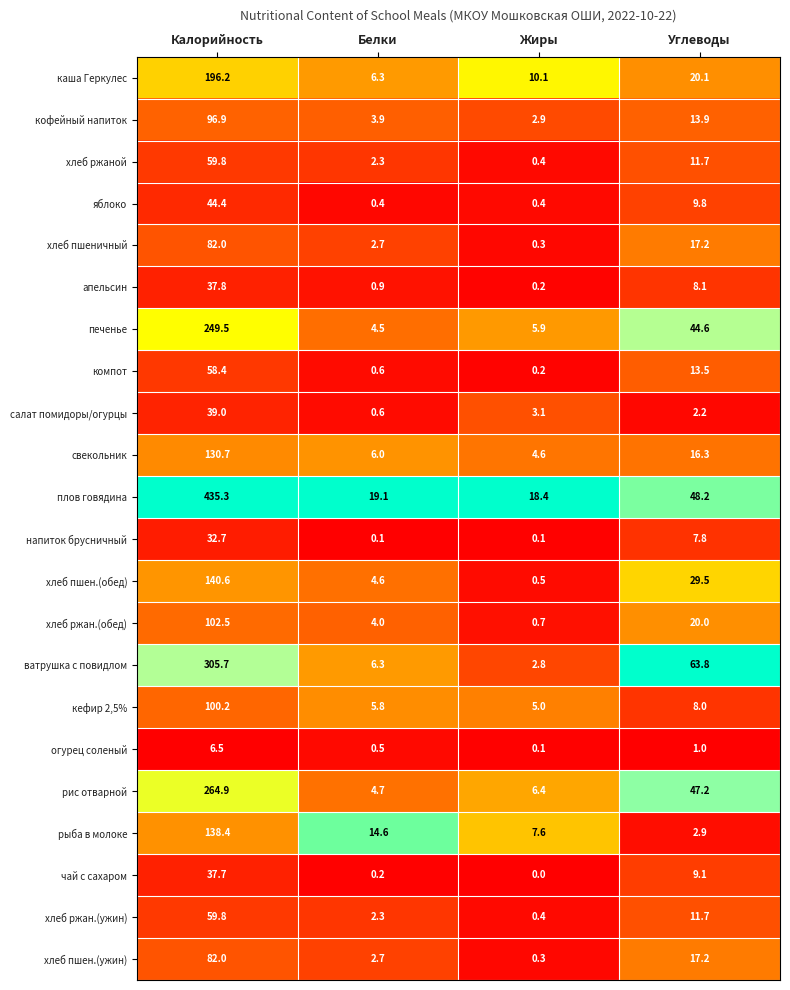

What is the total value across all series at Жиры?

70.4